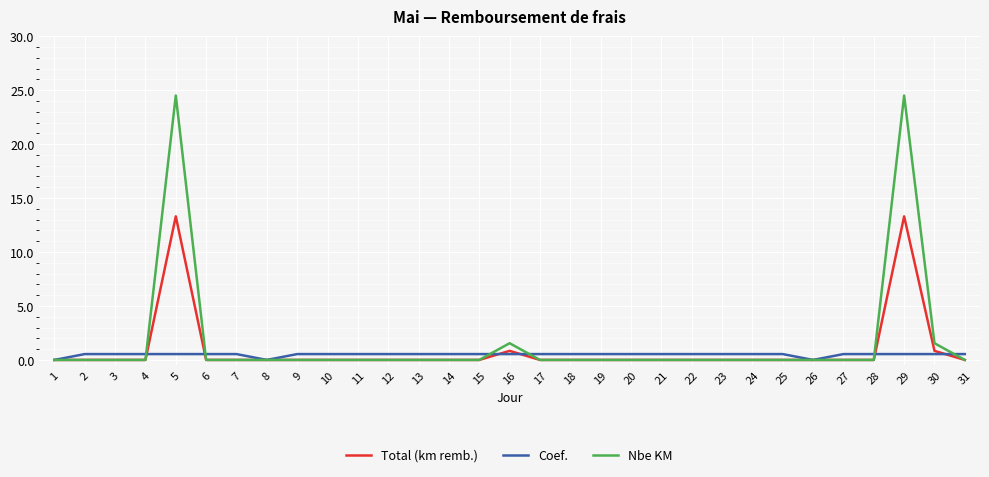

Which series ends up on top after the final intersection of Total (km remb.) and Coef.?

Coef.